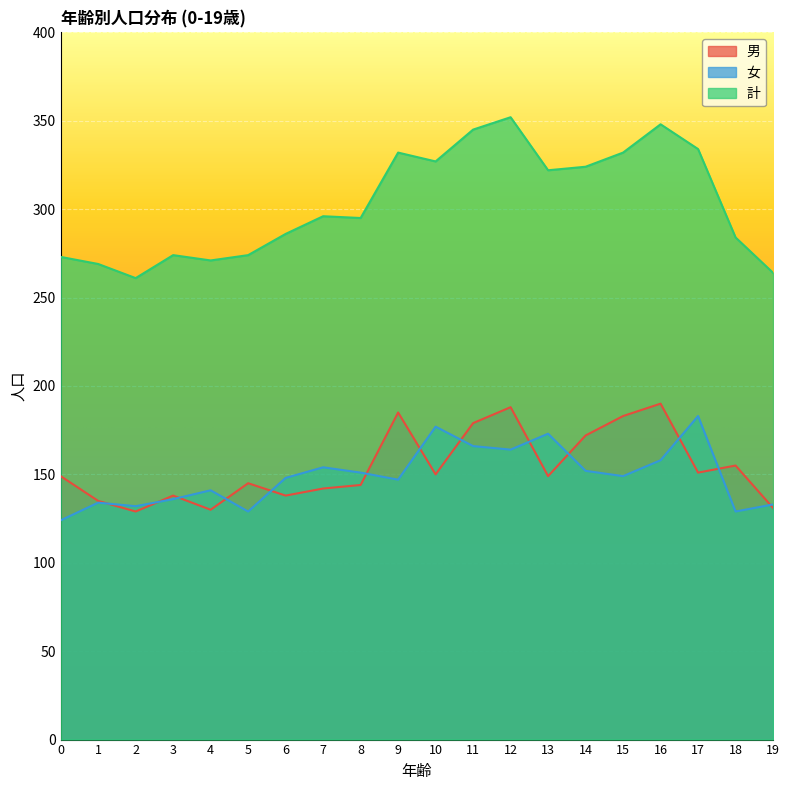

Between 7 and 8, which series saw the biggest shift?

女